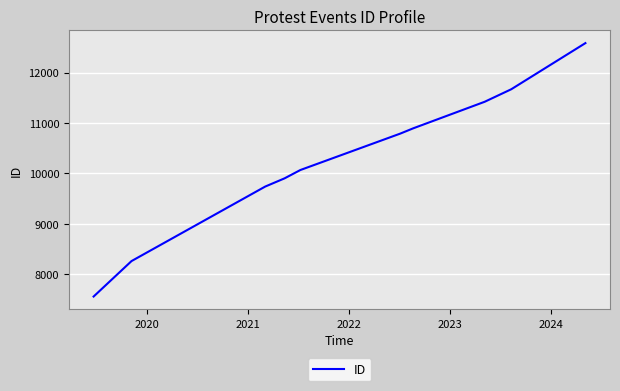

What is the difference between the maximum and minimum values?

5024